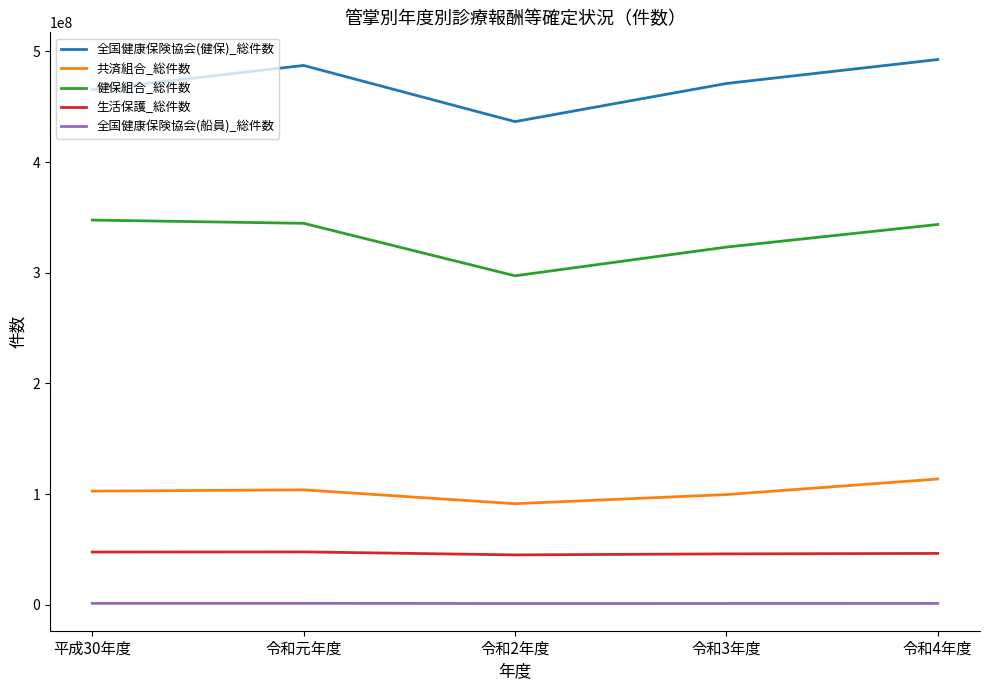

True or false: 全国健康保険協会(健保)_総件数 and 全国健康保険協会(船員)_総件数 intersect in this chart.

False